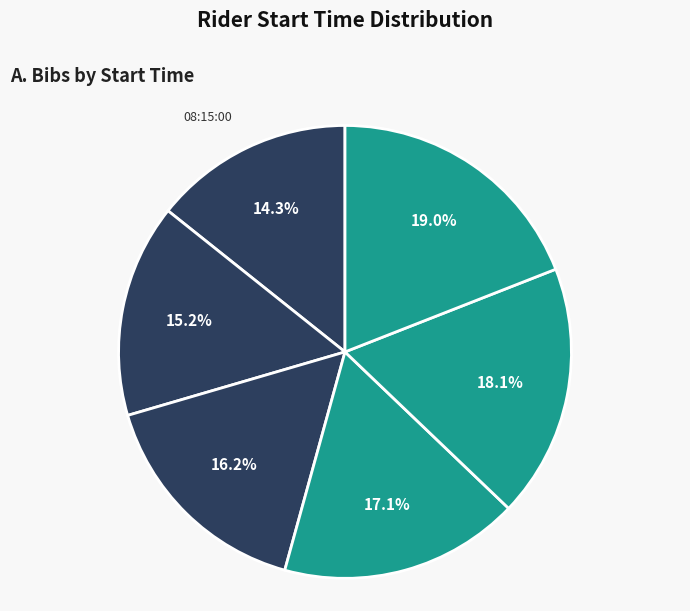

What is the largest slice in the pie chart?

08:20:00